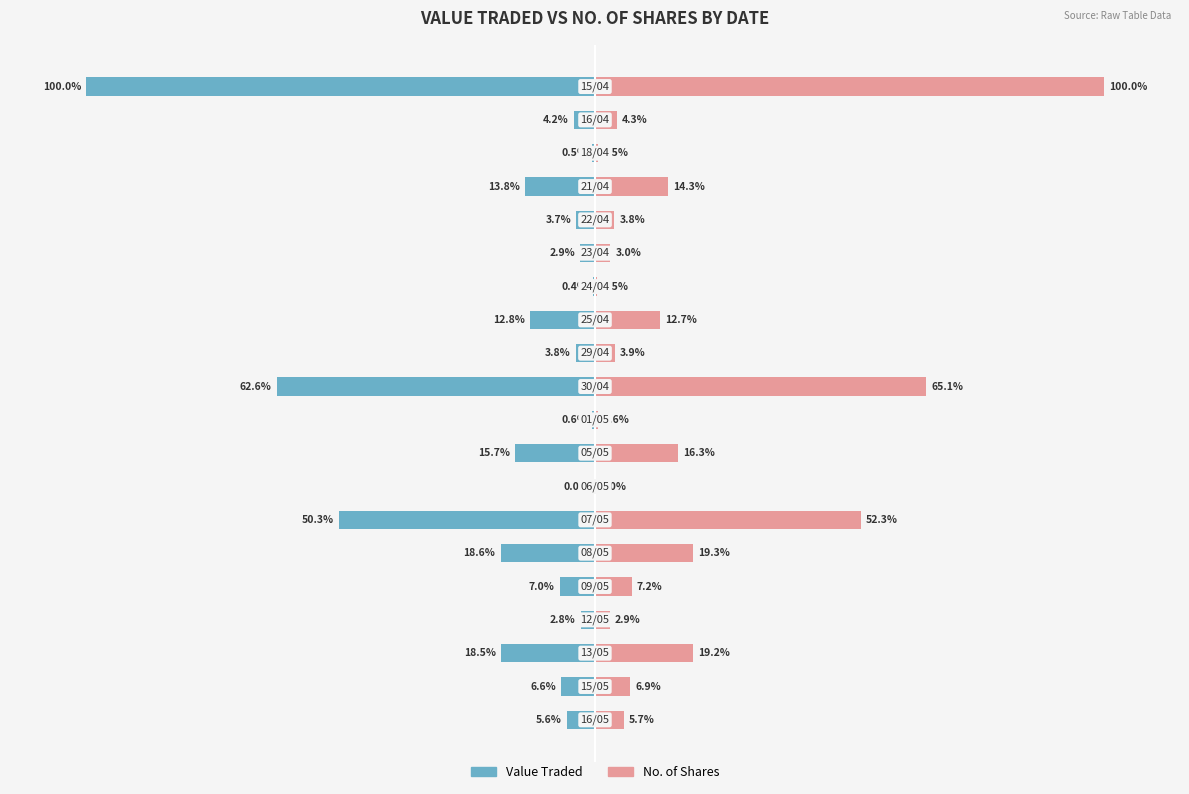

What are all the series names shown in the legend?

Value Traded, No. of Shares